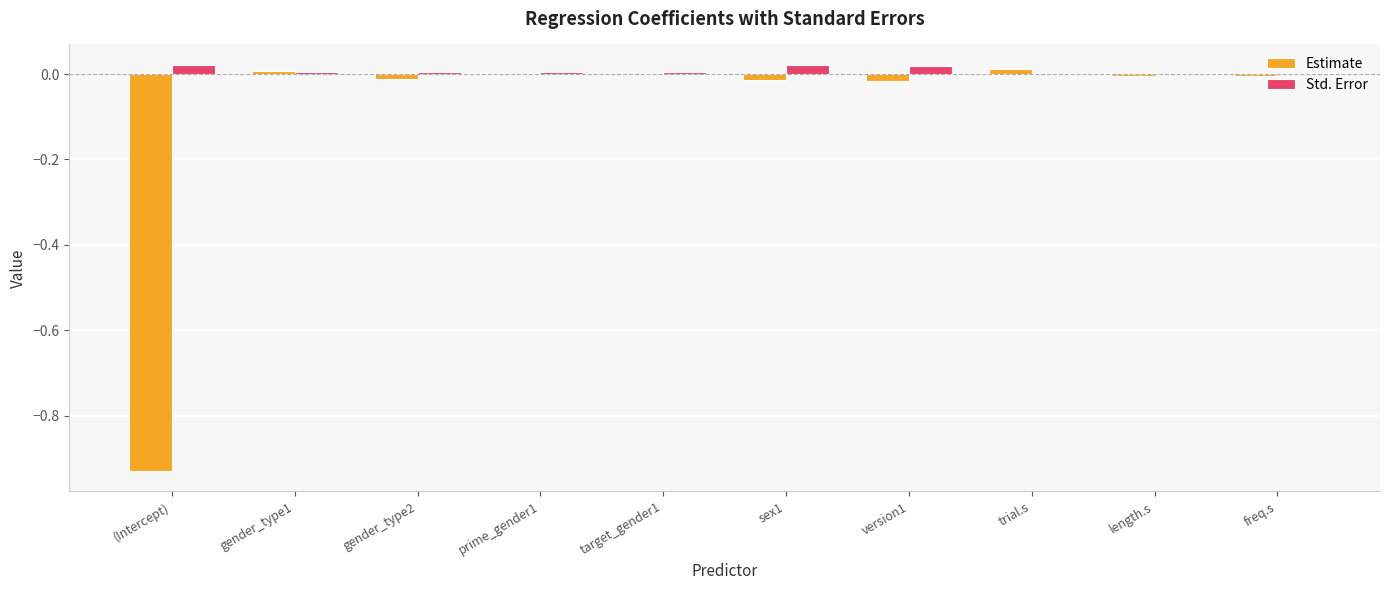

Is it true that Estimate equals -0.0 at gender_type2?

True